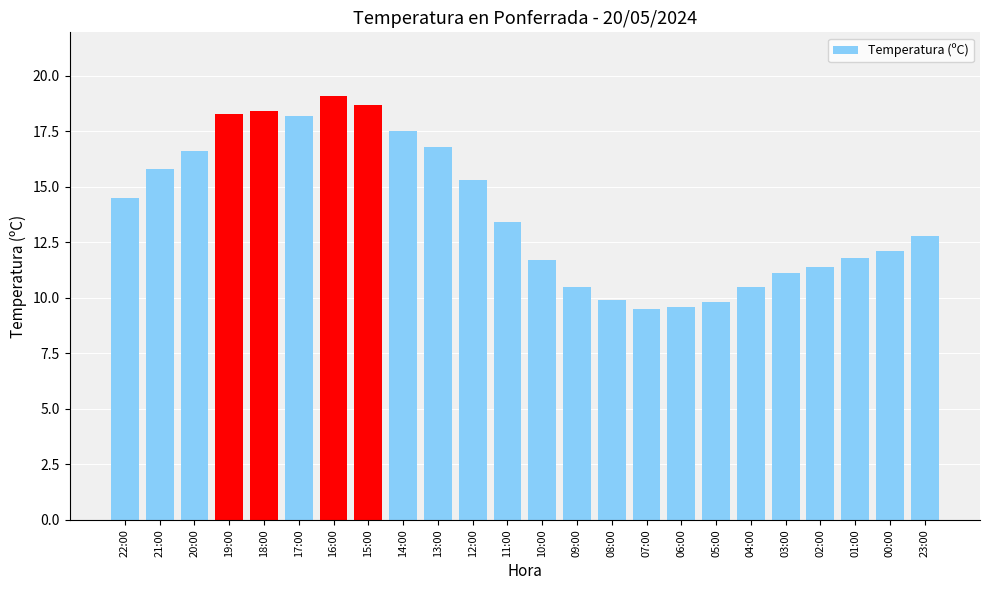

What is the label of the 23rd bar from the right?

21:00